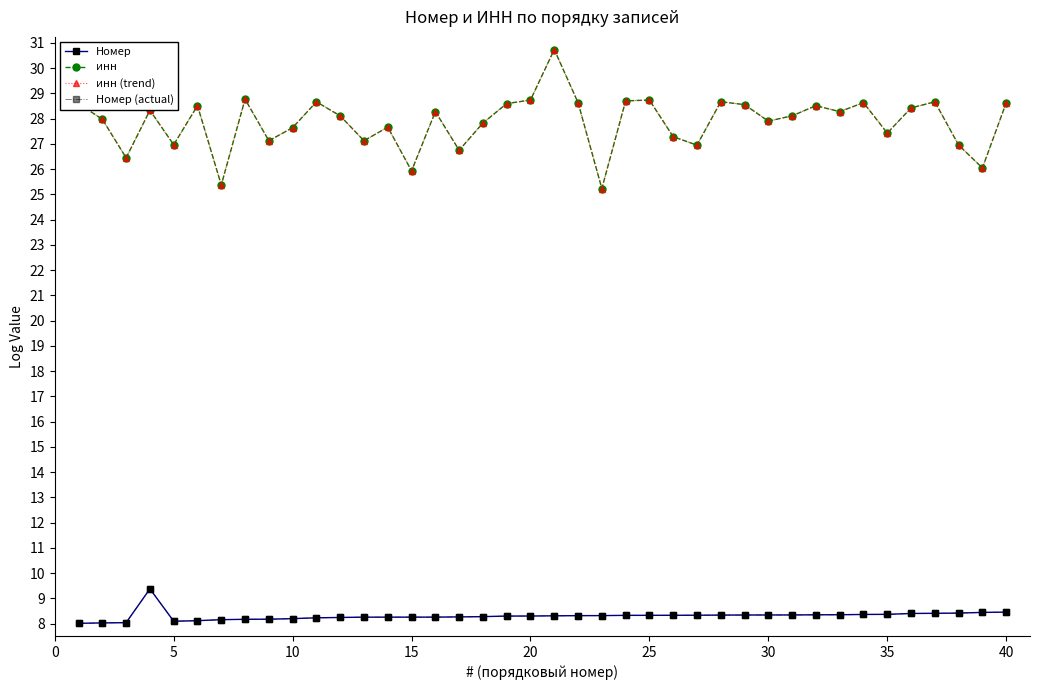

Is this an area chart (filled region under the line)?

No